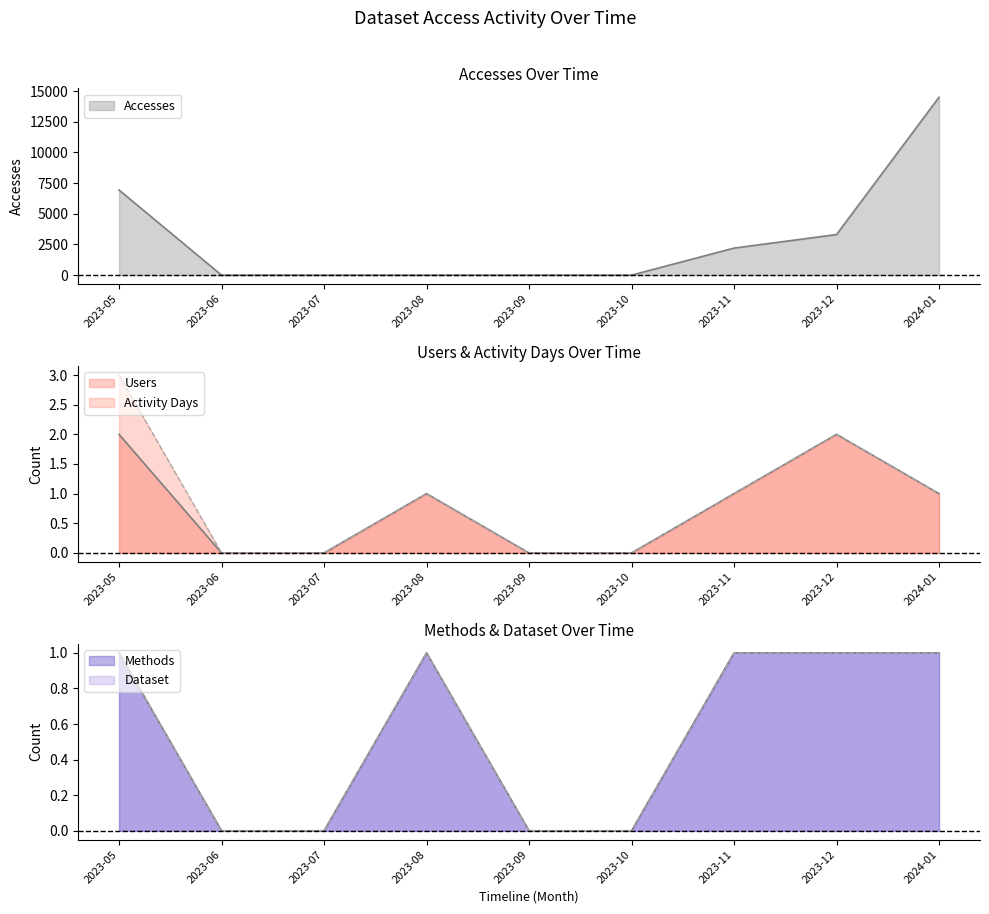

True or false: Users and Accesses cross at least once.

False